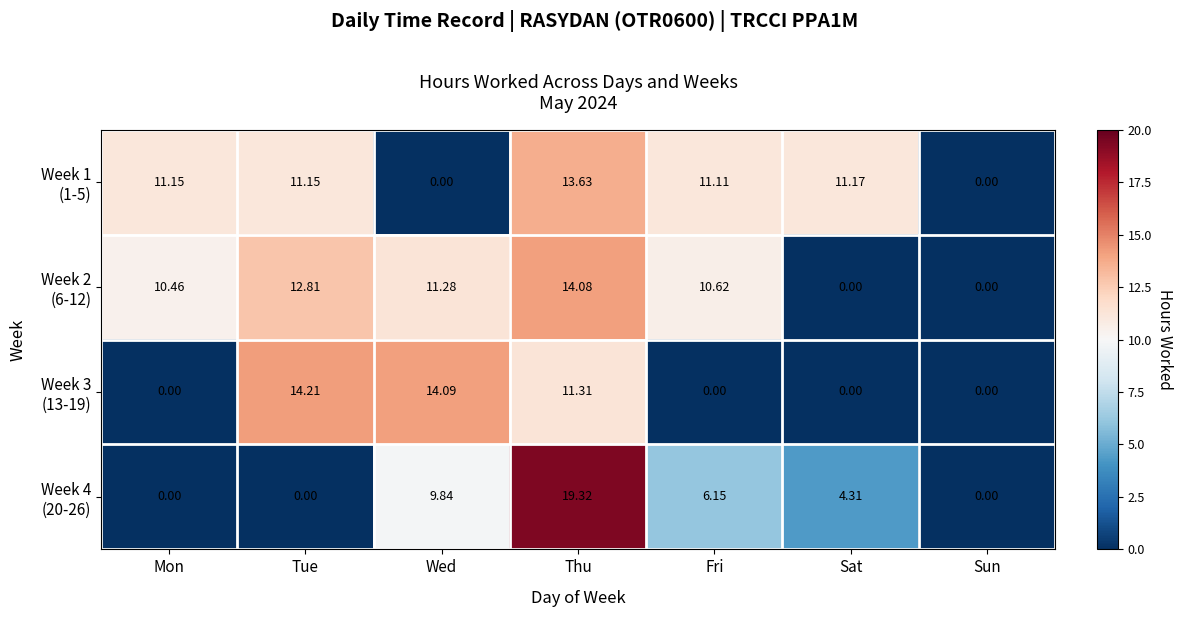

At which category does the chart reach its peak across all series?

Thu